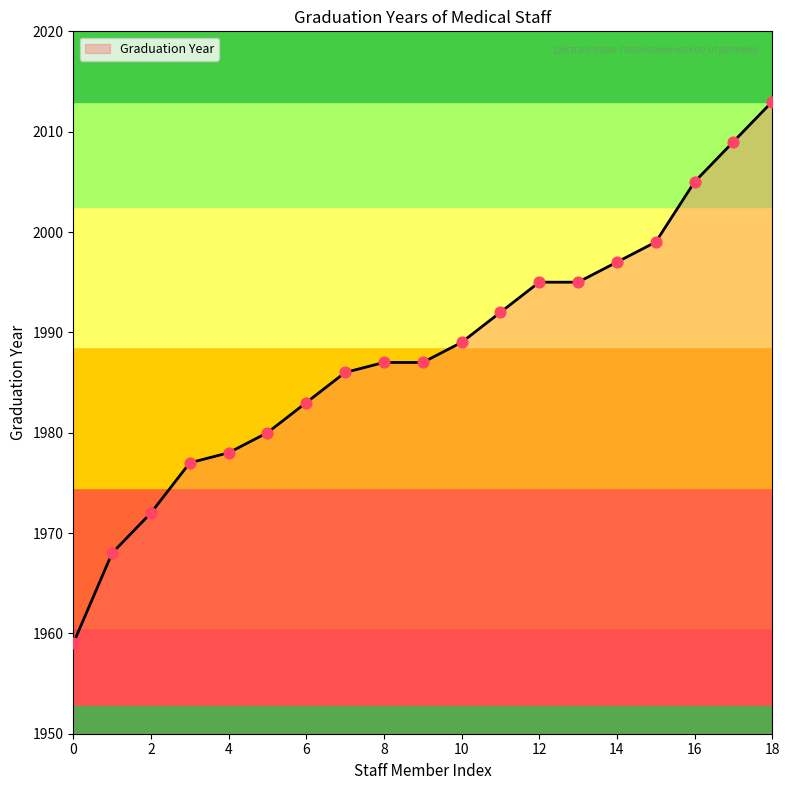

What is the maximum value shown in the chart?

2013